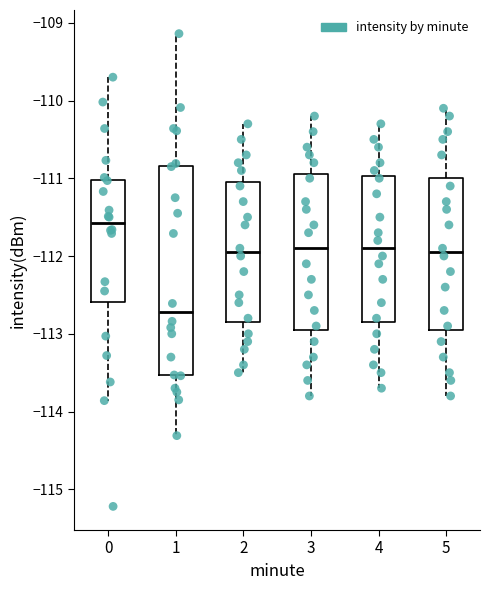

Which box has the highest median line?

0